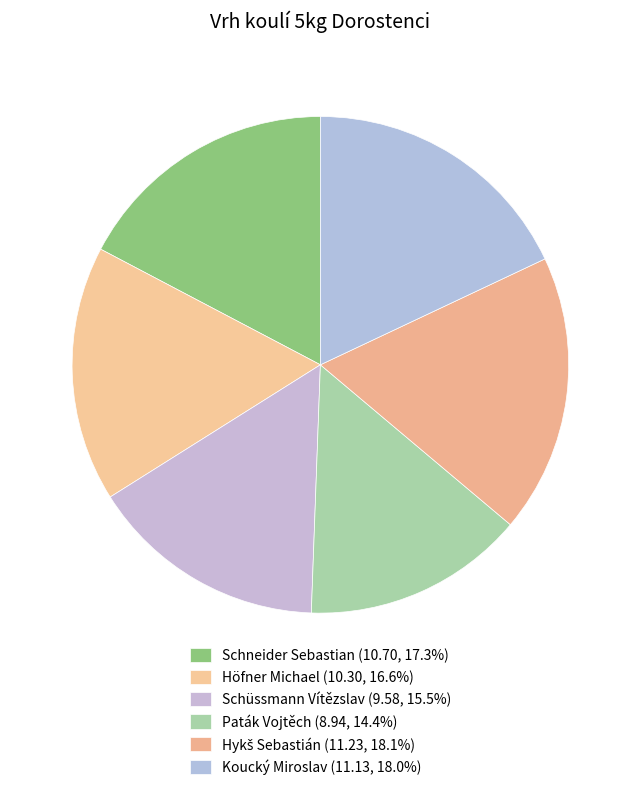

What percentage is NOT represented by Schneider Sebastian?

82.7%